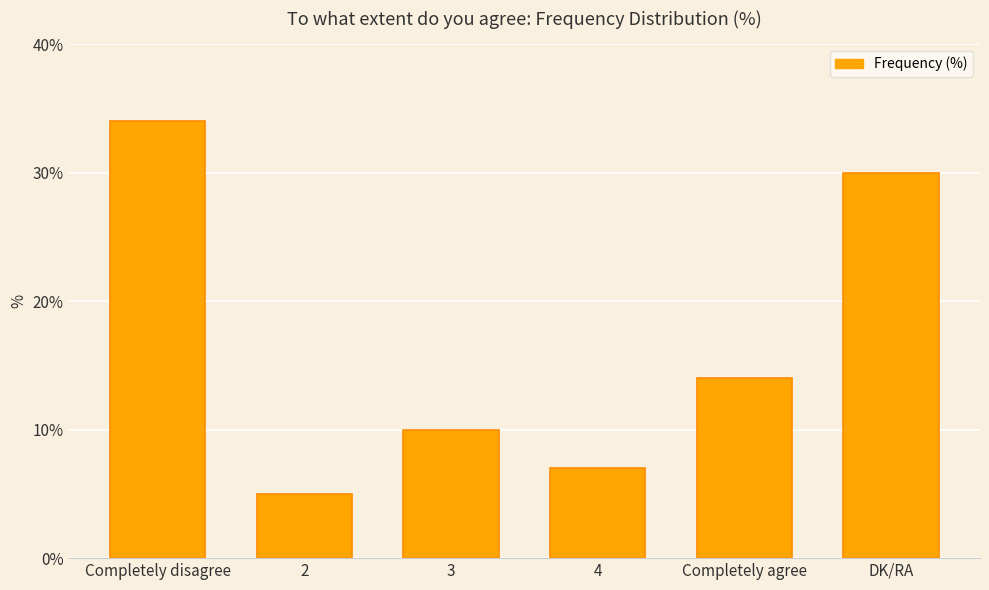

Is it true that the value at Completely disagree is 34?

True